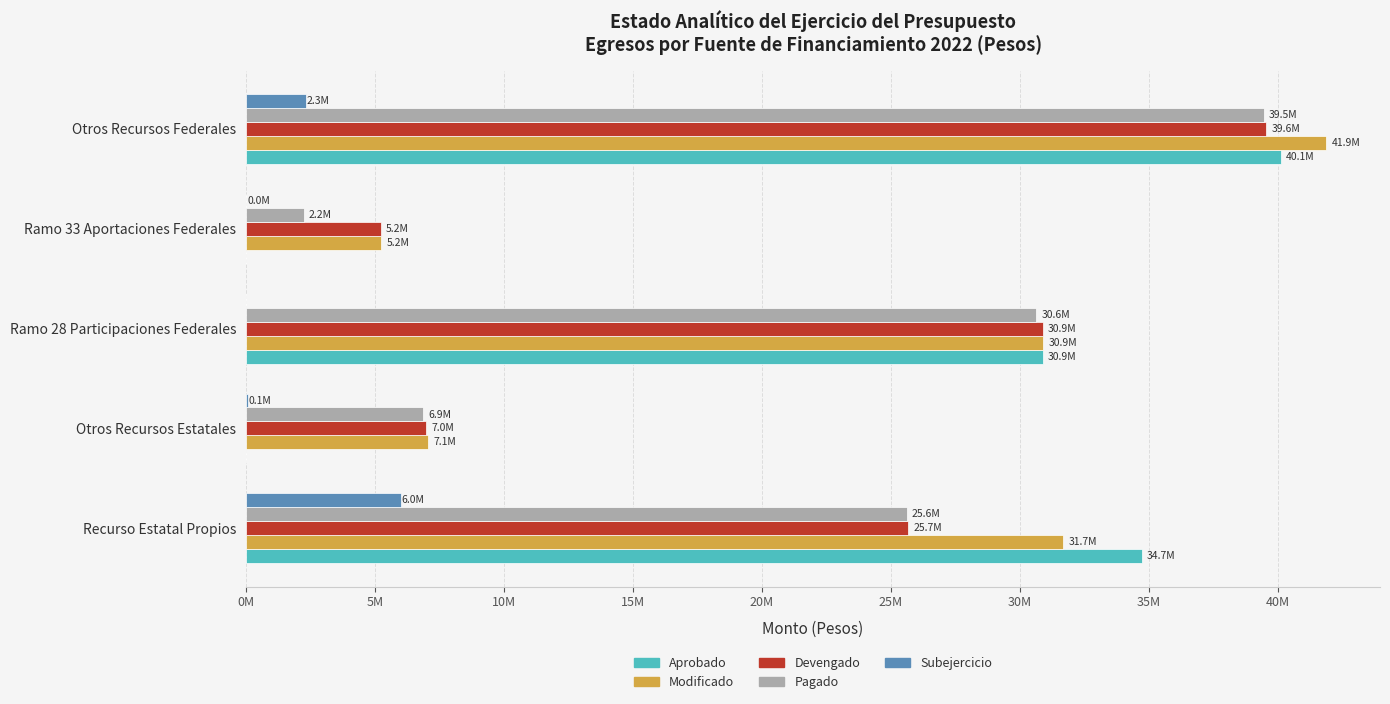

What are all the series names shown in the legend?

Aprobado, Modificado, Devengado, Pagado, Subejercicio